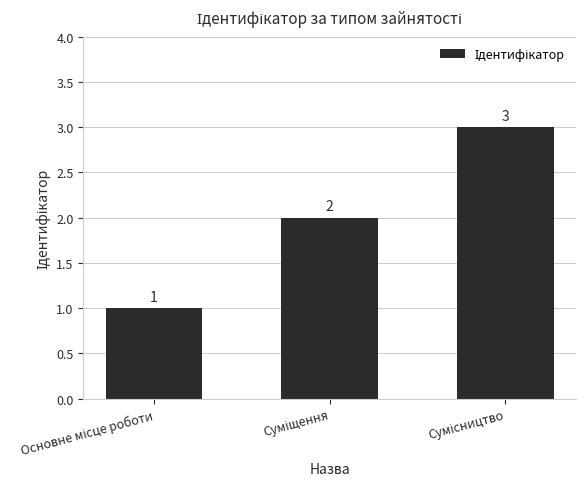

What is the average value?

2